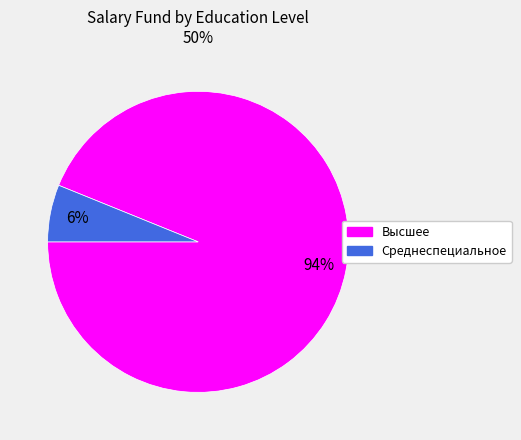

Combined, do Среднеспециальное and Высшее account for over 50%?

Yes